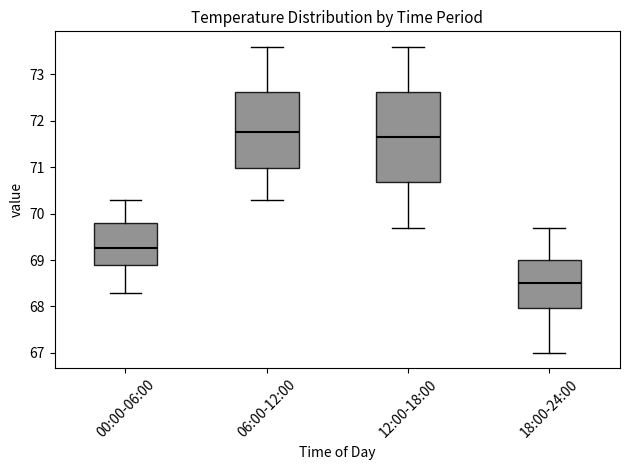

Reading left to right, read every box against the y-axis: the position of its median line, the range the box covers, and the ends of its whiskers. The values are not printed on the chart, so give them approximately, as read against the axis.

00:00-06:00: median 69.3, box 68.9 to 69.8, whiskers 68.3 to 70.3
06:00-12:00: median 71.8, box 71.0 to 72.6, whiskers 70.3 to 73.6
12:00-18:00: median 71.7, box 70.7 to 72.6, whiskers 69.7 to 73.6
18:00-24:00: median 68.5, box 68.0 to 69.0, whiskers 67.0 to 69.7